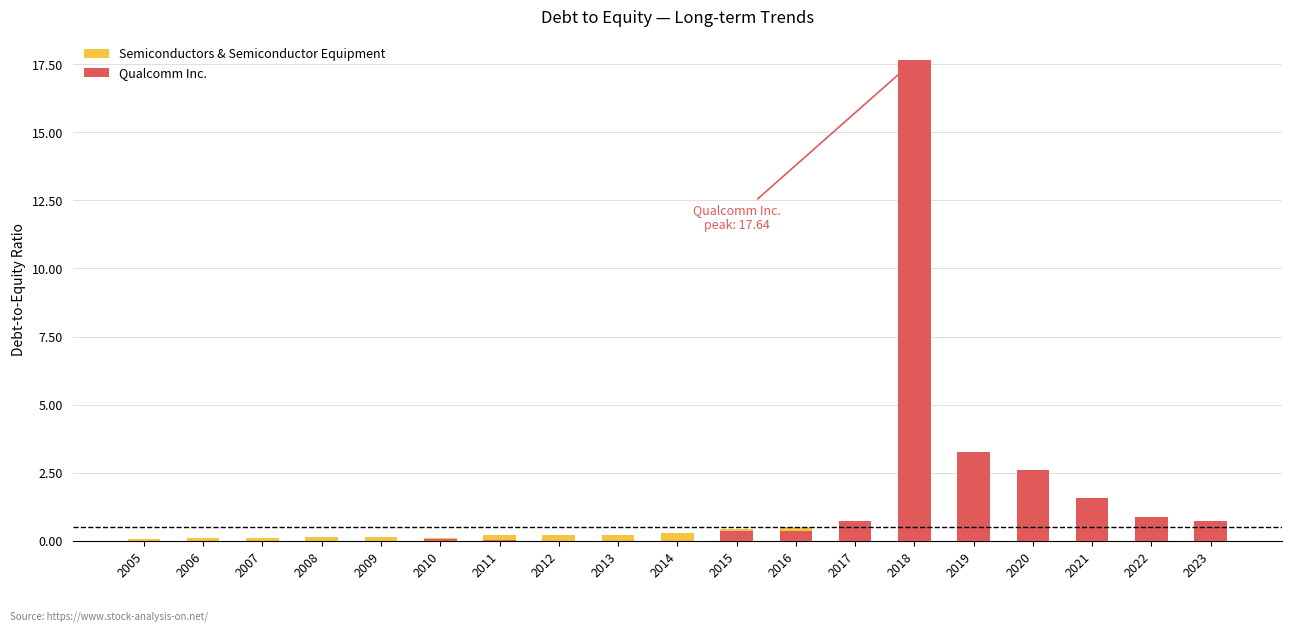

What is the maximum value for Qualcomm Inc.?

17.6